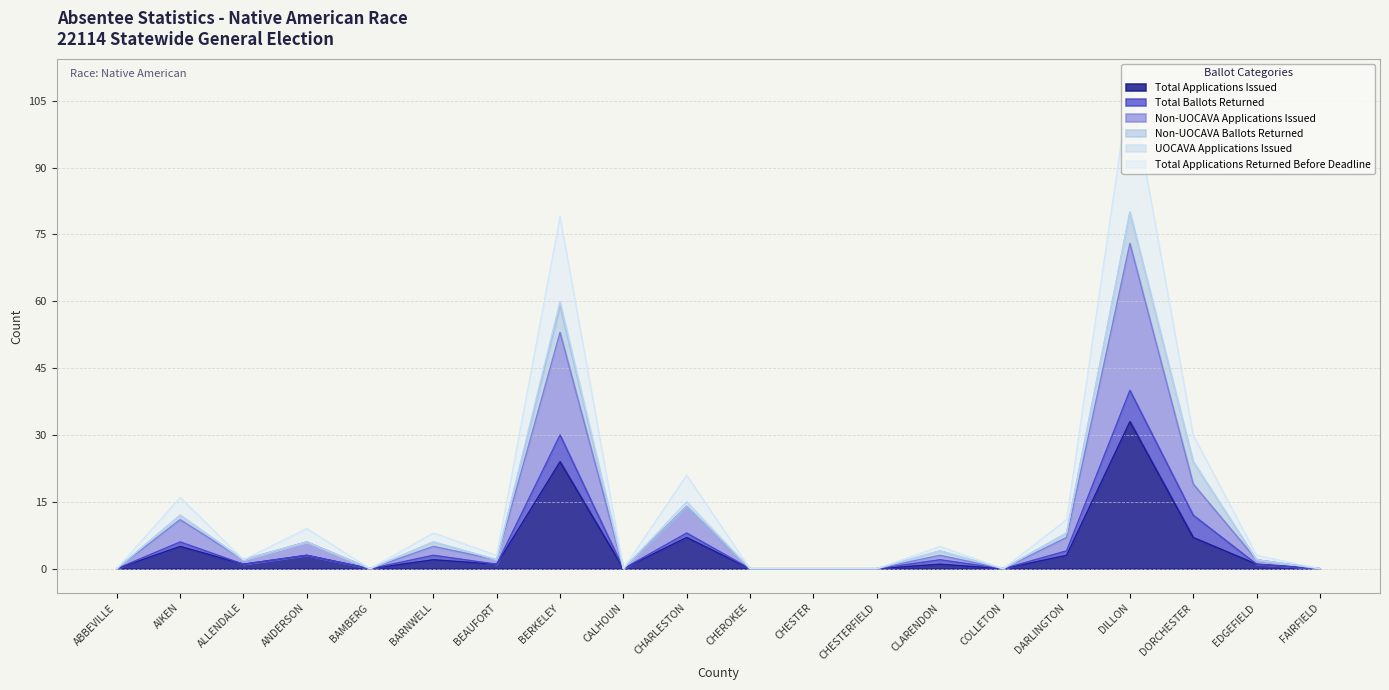

The Total Applications Issued series shows 22 at CHESTER. True or false?

False